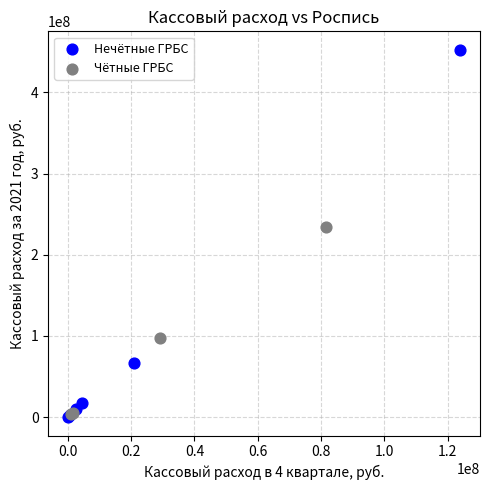

Which series reaches the maximum Y coordinate?

Нечётные ГРБС